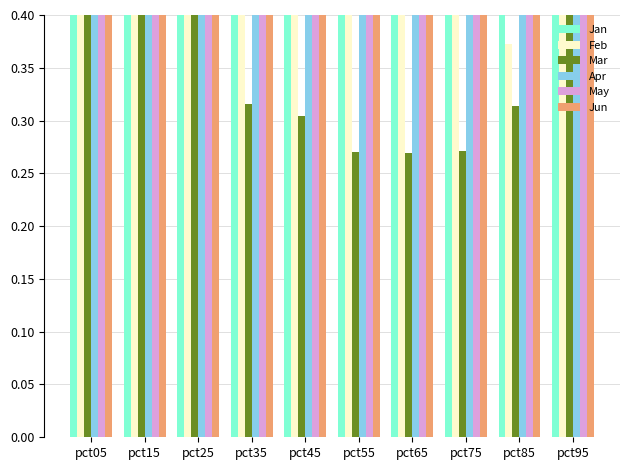

At which category is the sum across all series the highest?

pct05